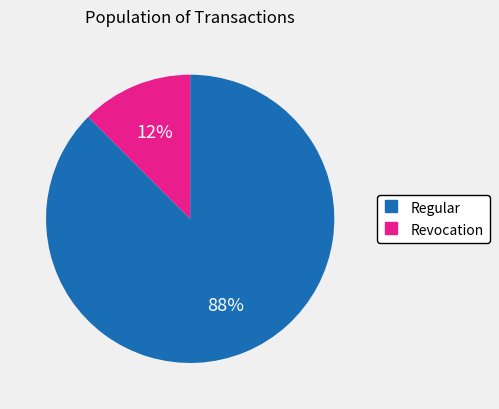

Between Regular and Revocation, which is larger?

Regular